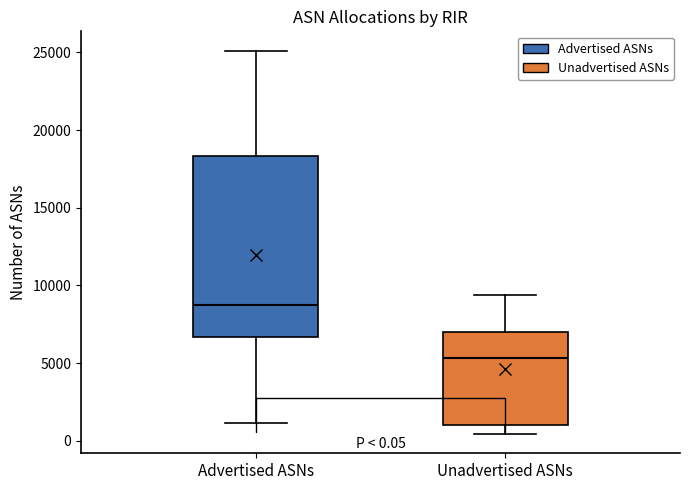

Comparing the boxes themselves (not the whiskers), which one is the tallest?

Advertised ASNs